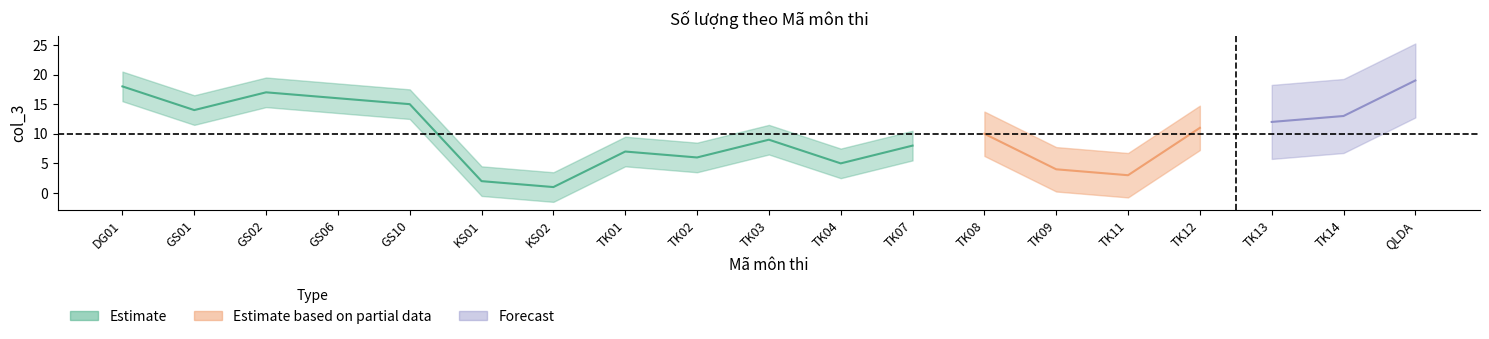

What is the greatest value displayed?

19